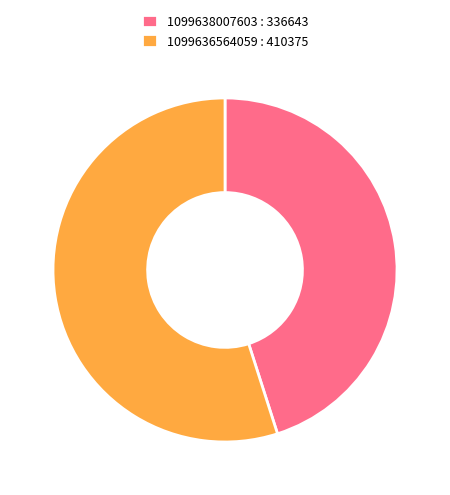

Which category has the biggest portion of the pie?

1099636564059